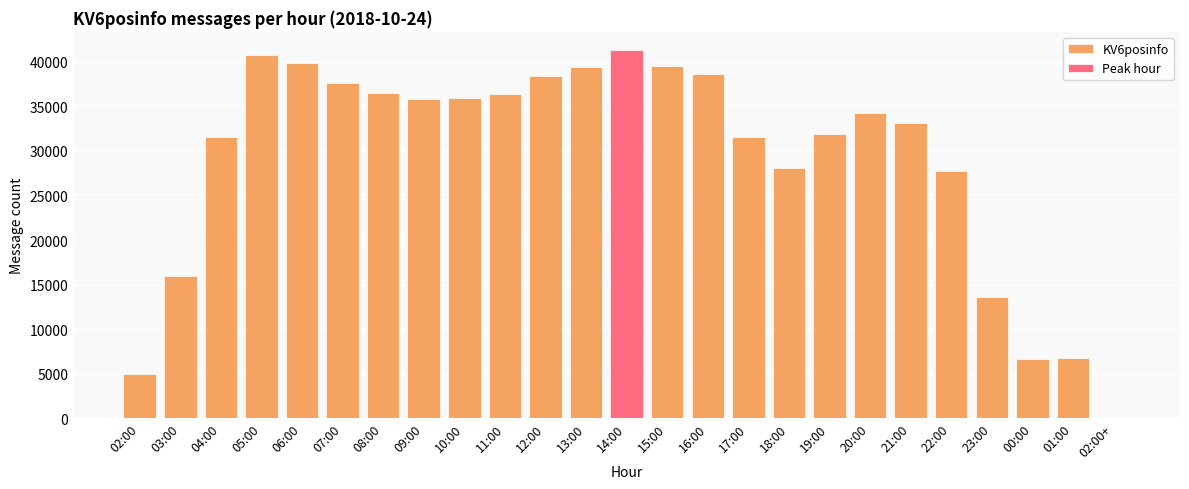

Reading right to left, list all the values displayed in this chart.

1	6764	6702	13595	27754	33185	34282	31874	28058	31539	38616	39581	41293	39407	38377	36369	35923	35867	36513	37610	39912	40727	31591	16020	4961